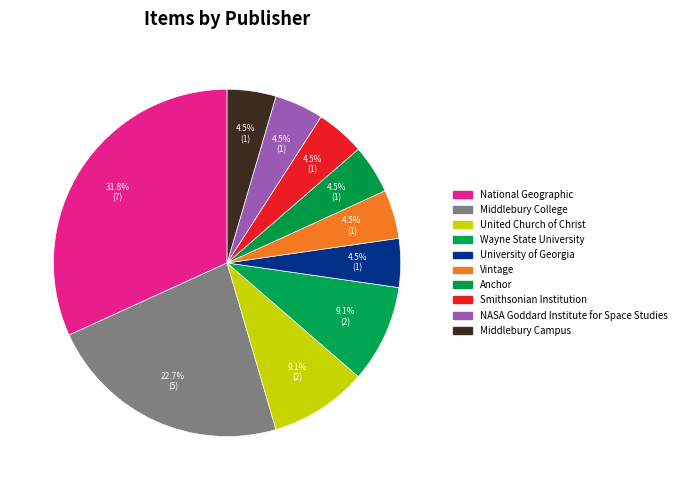

Count the number of slices in the pie.

10